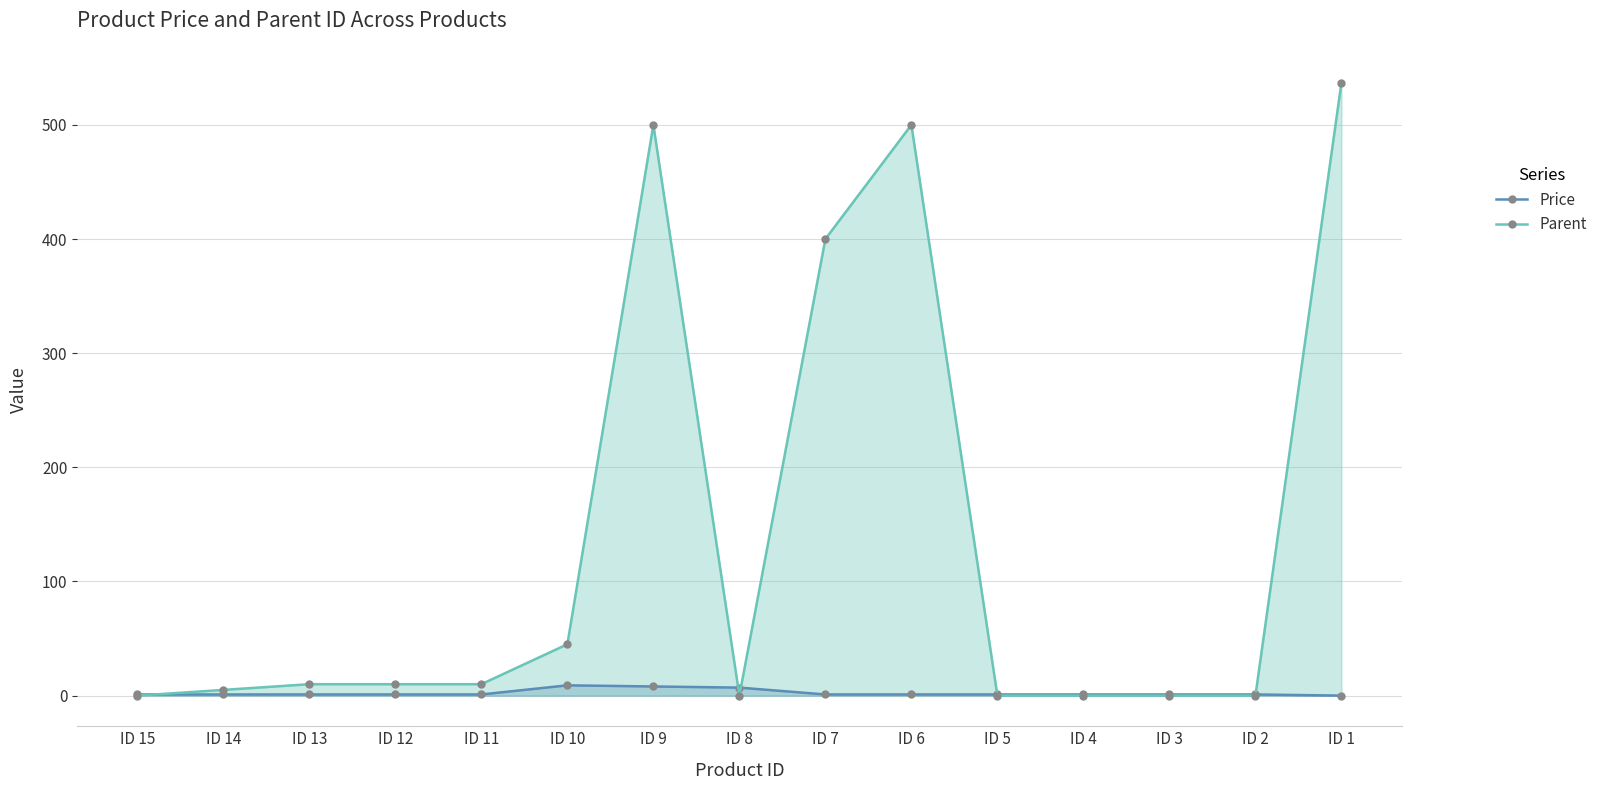

Which category has the lowest value in the Price series?

ID 1